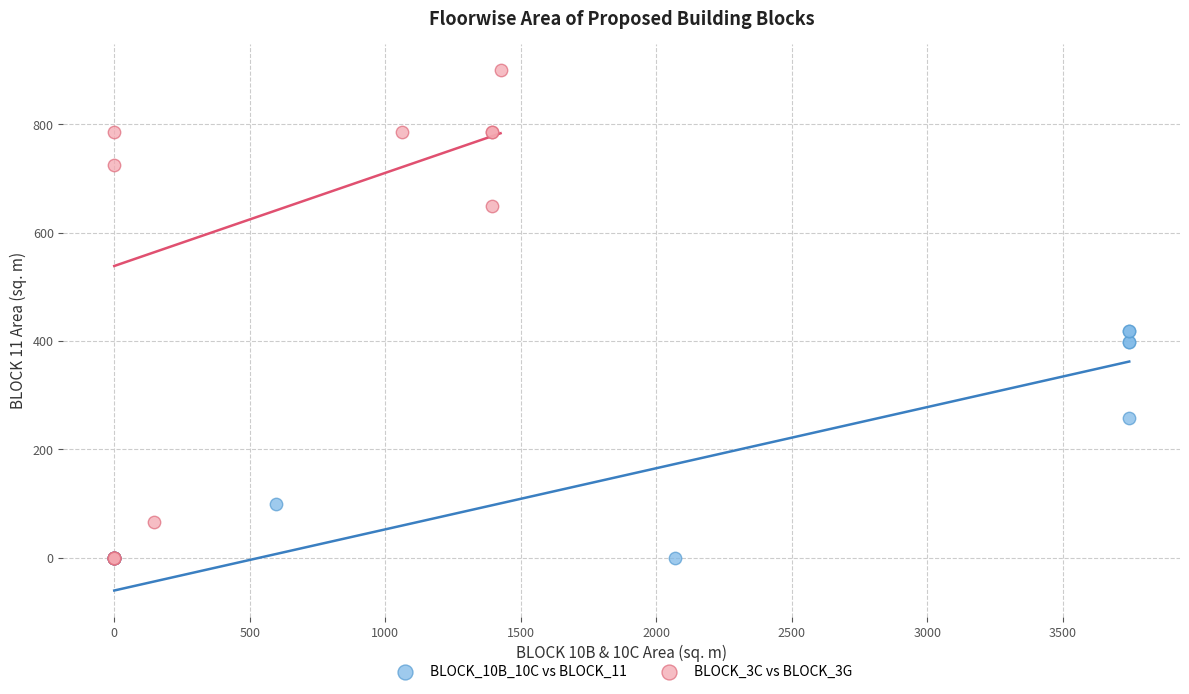

What are all the series names shown in the legend?

BLOCK_10B_10C vs BLOCK_11, BLOCK_3C vs BLOCK_3G